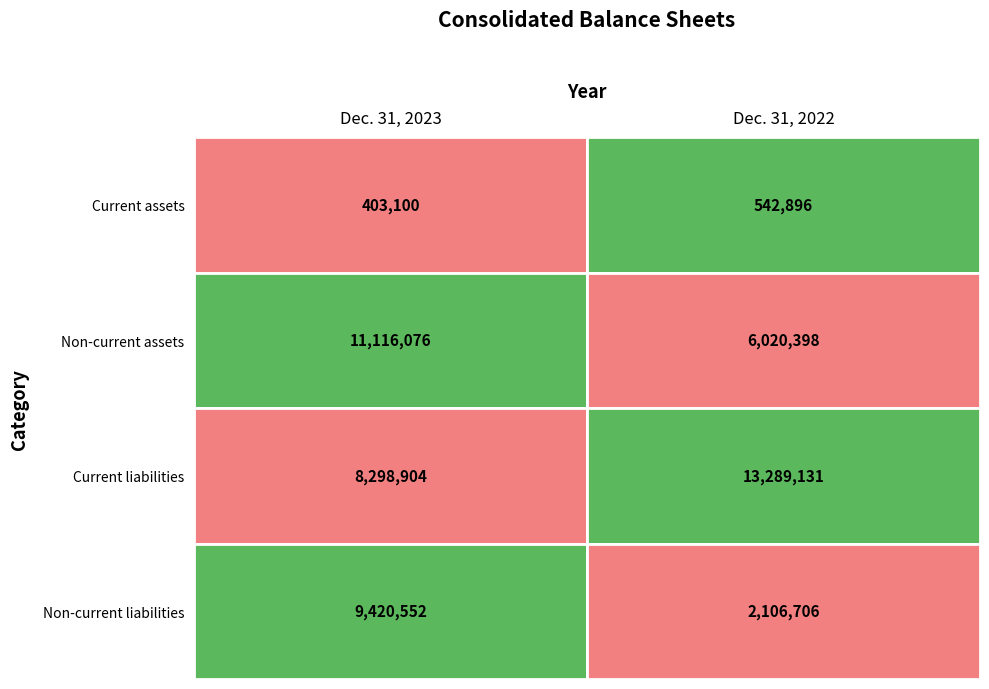

What is the sum of all Current assets values?

945996